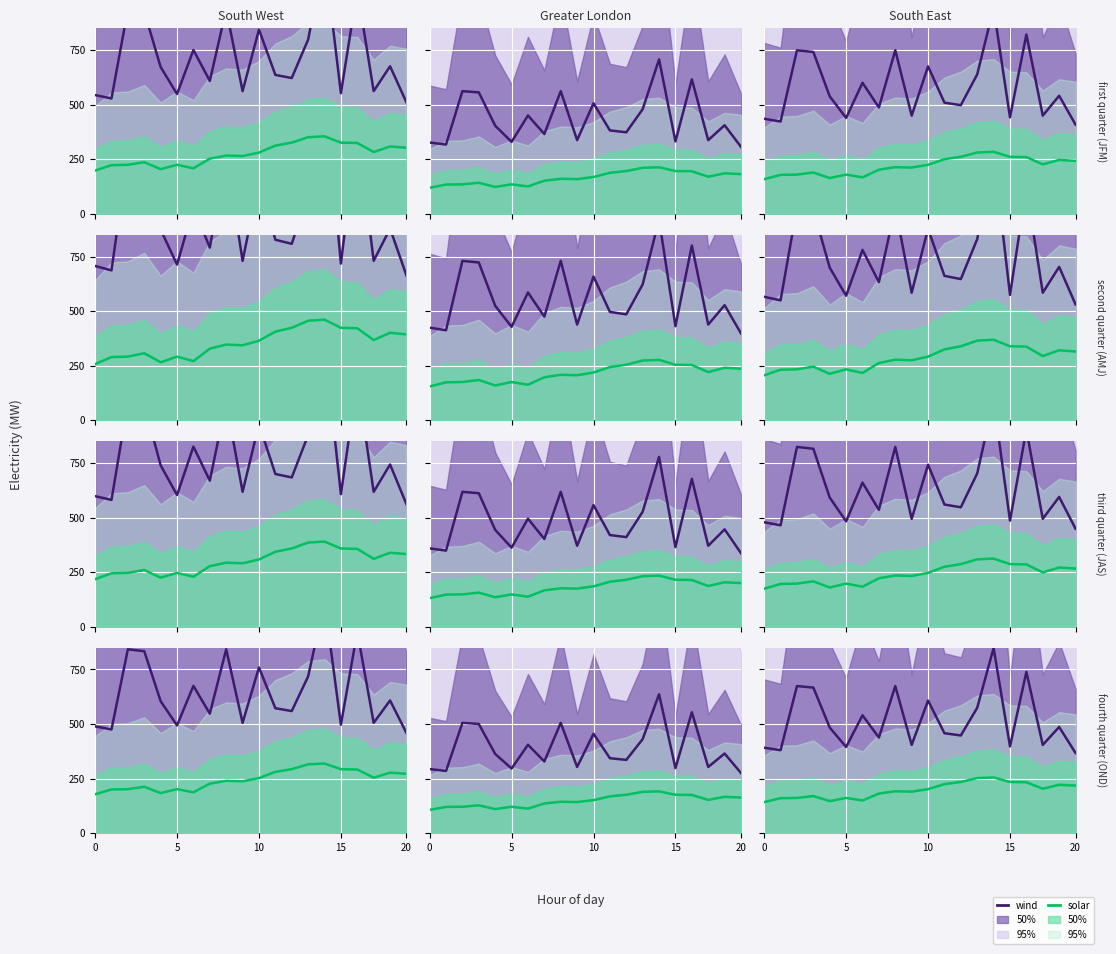

What is the total value across all series at 20?

630.7